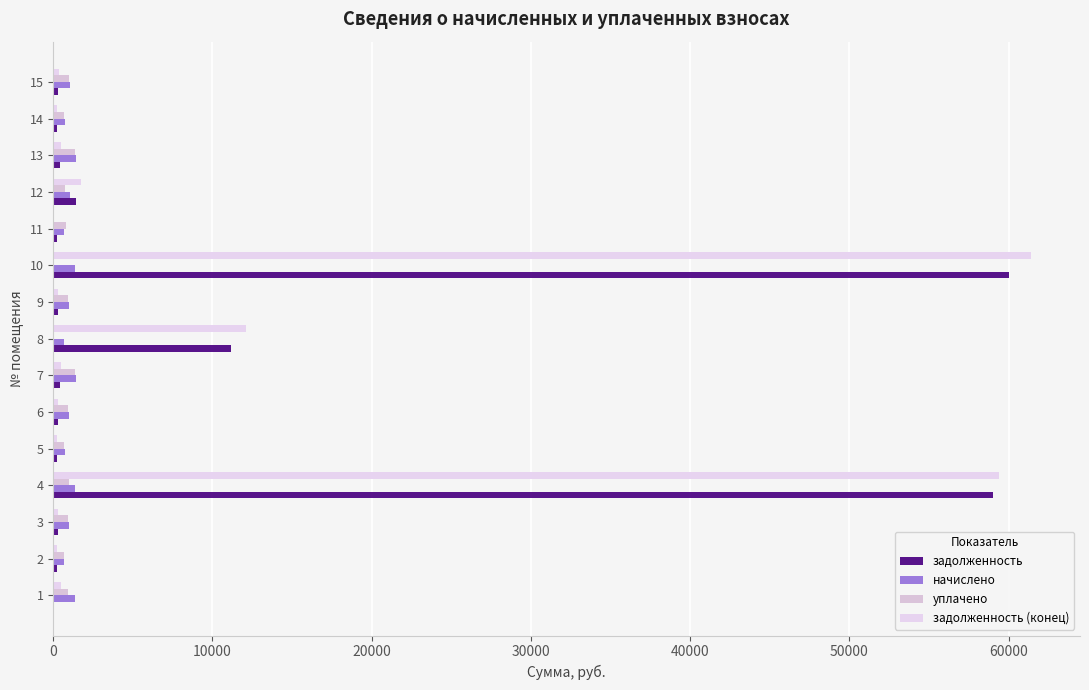

How many categories are shown in the chart?

15